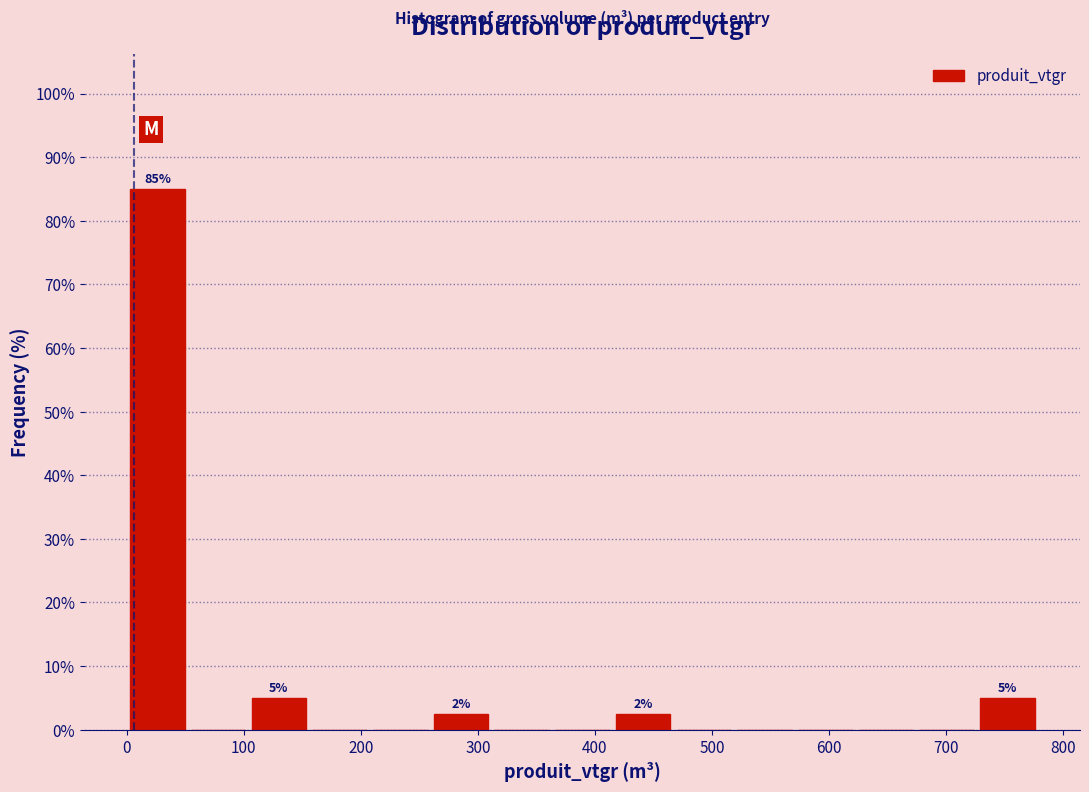

Over which range of the x-axis is the bar tallest?

0 to 50